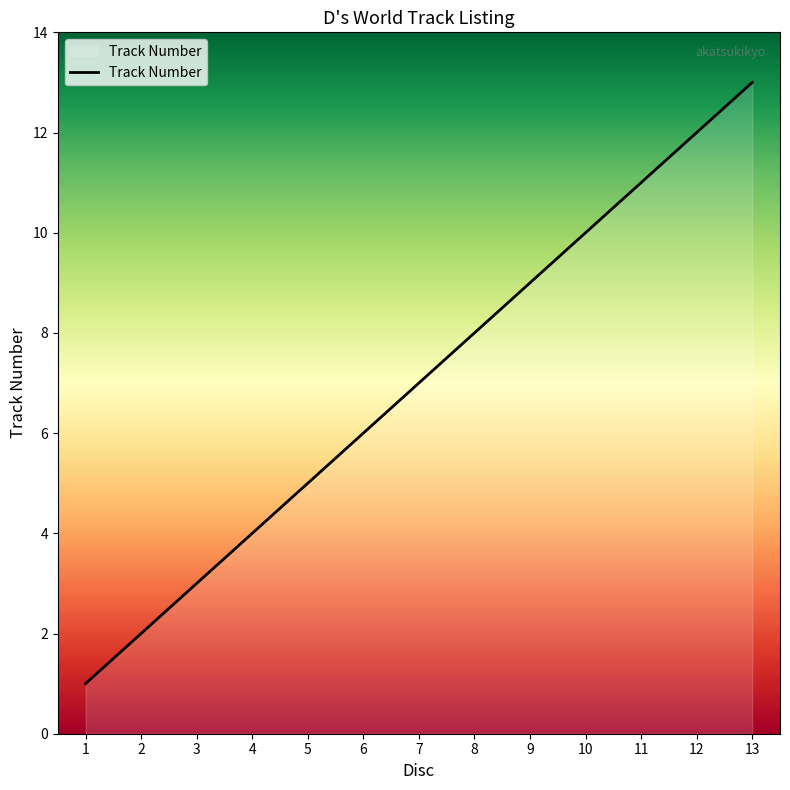

Between 9 and 1, which is larger?

9